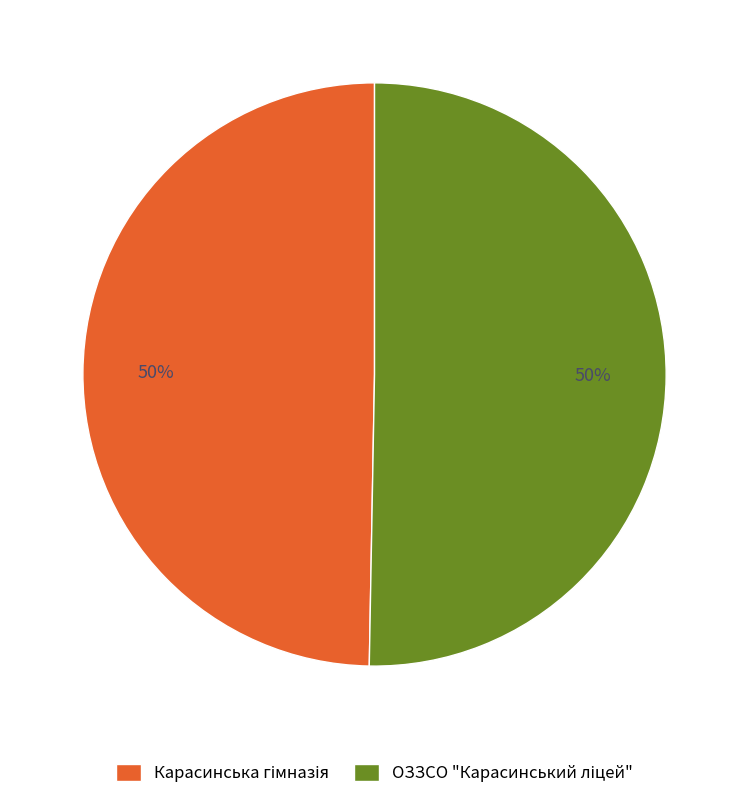

To the nearest percent, what is the average slice percentage?

50%